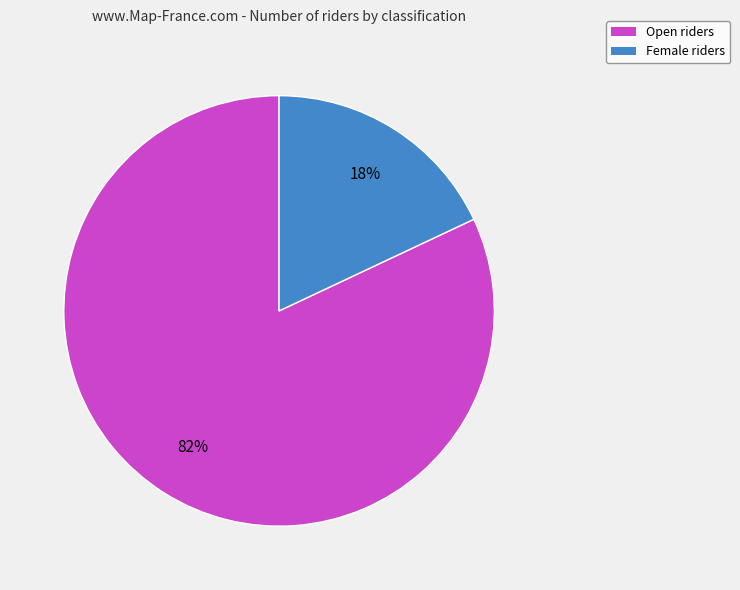

Count the number of slices in the pie.

2